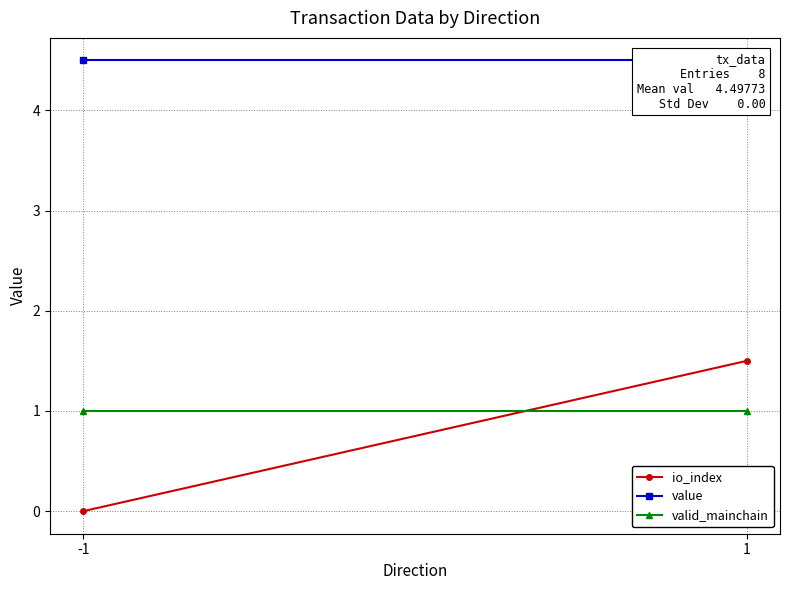

Rank the series by their maximum value, from lowest to highest.

valid_mainchain, io_index, value